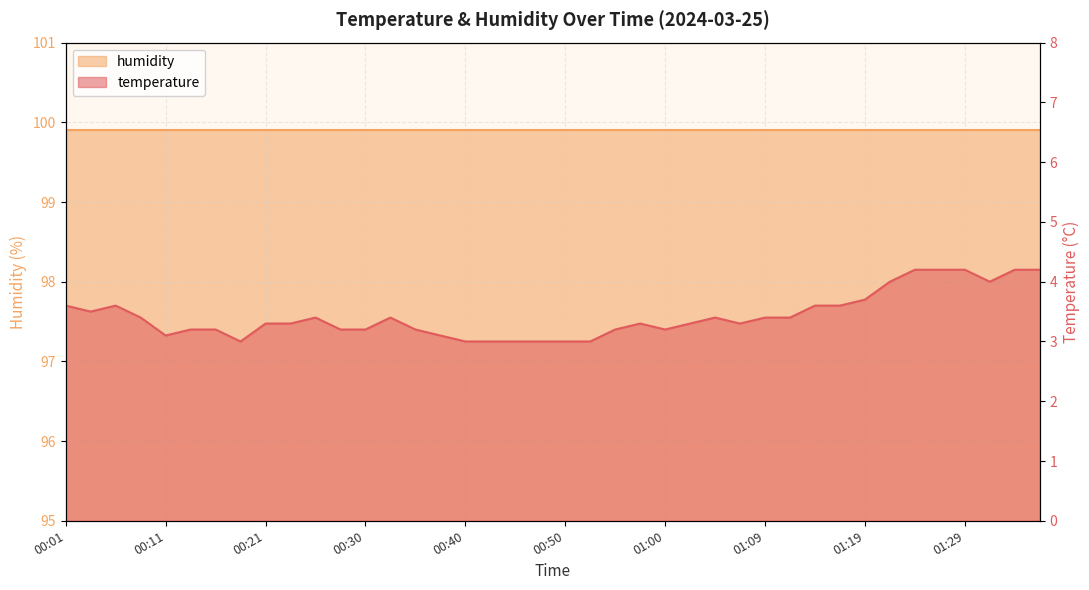

What position from the left is 00:16?

7